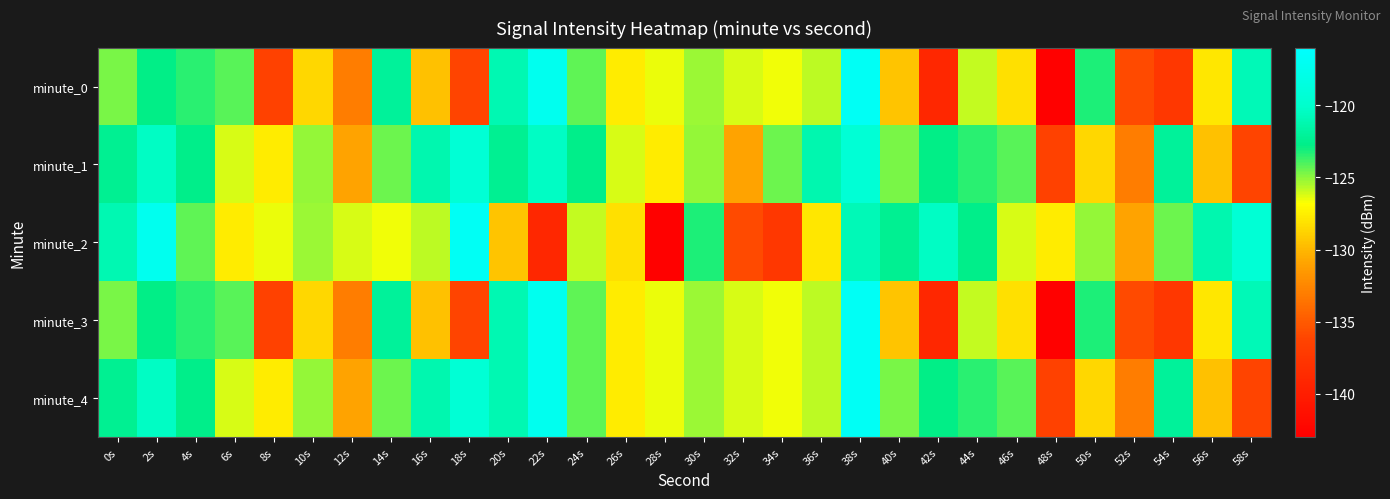

Which has a higher value, 6s or 46s?

6s